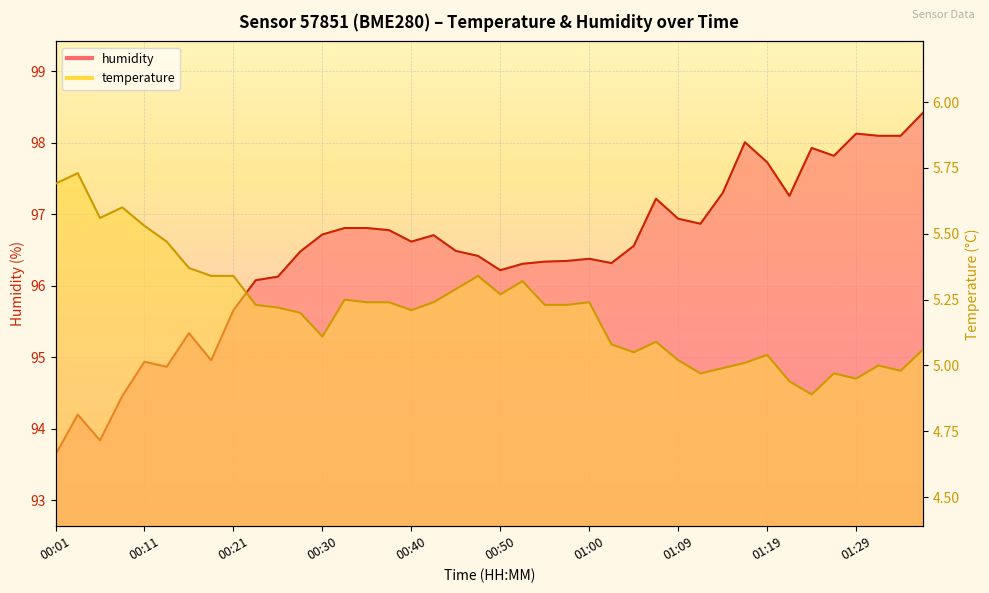

What is the difference between the humidity values at 00:23 and 00:55?

0.3